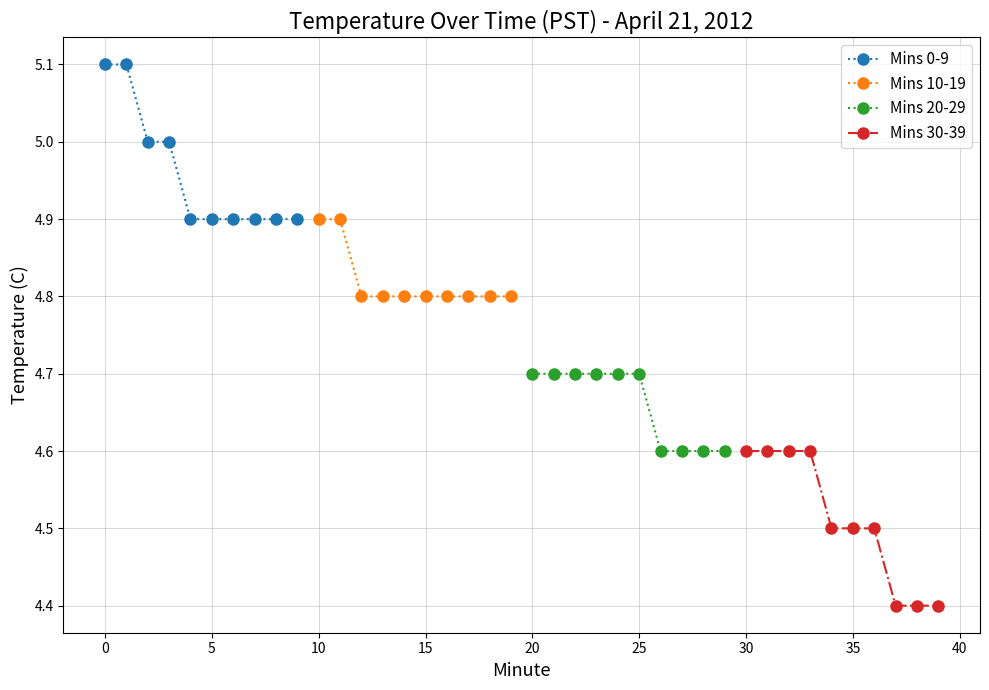

True or false: Mins 20-29 has a value of 4.7 at 25.

True